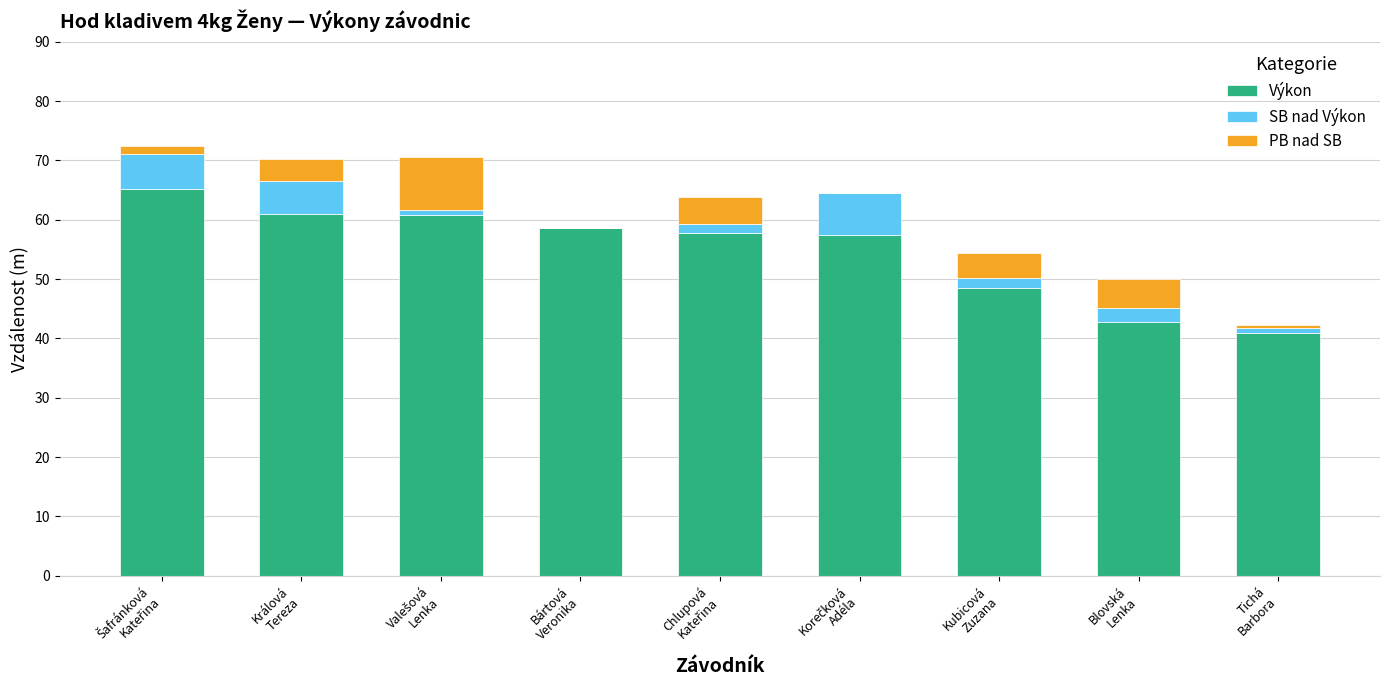

How many values in the Výkon series exceed 57?

6